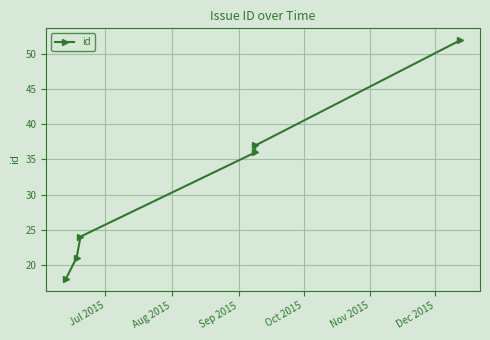

What is the value of the 3rd point from the left?

24